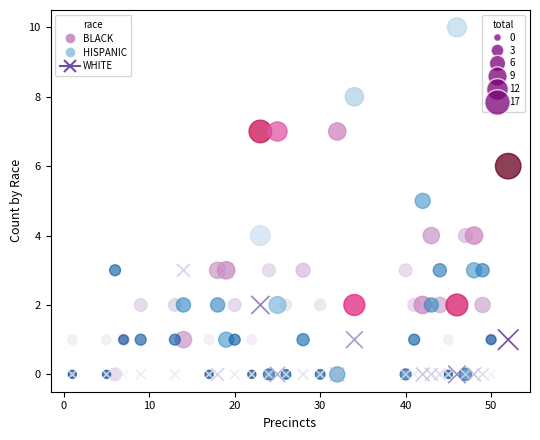

Which series has the largest Y range (max minus min)?

HISPANIC